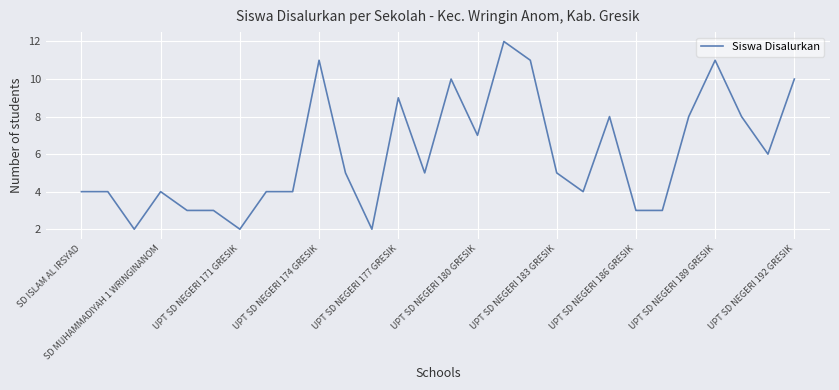

What is the maximum value shown in the chart?

12